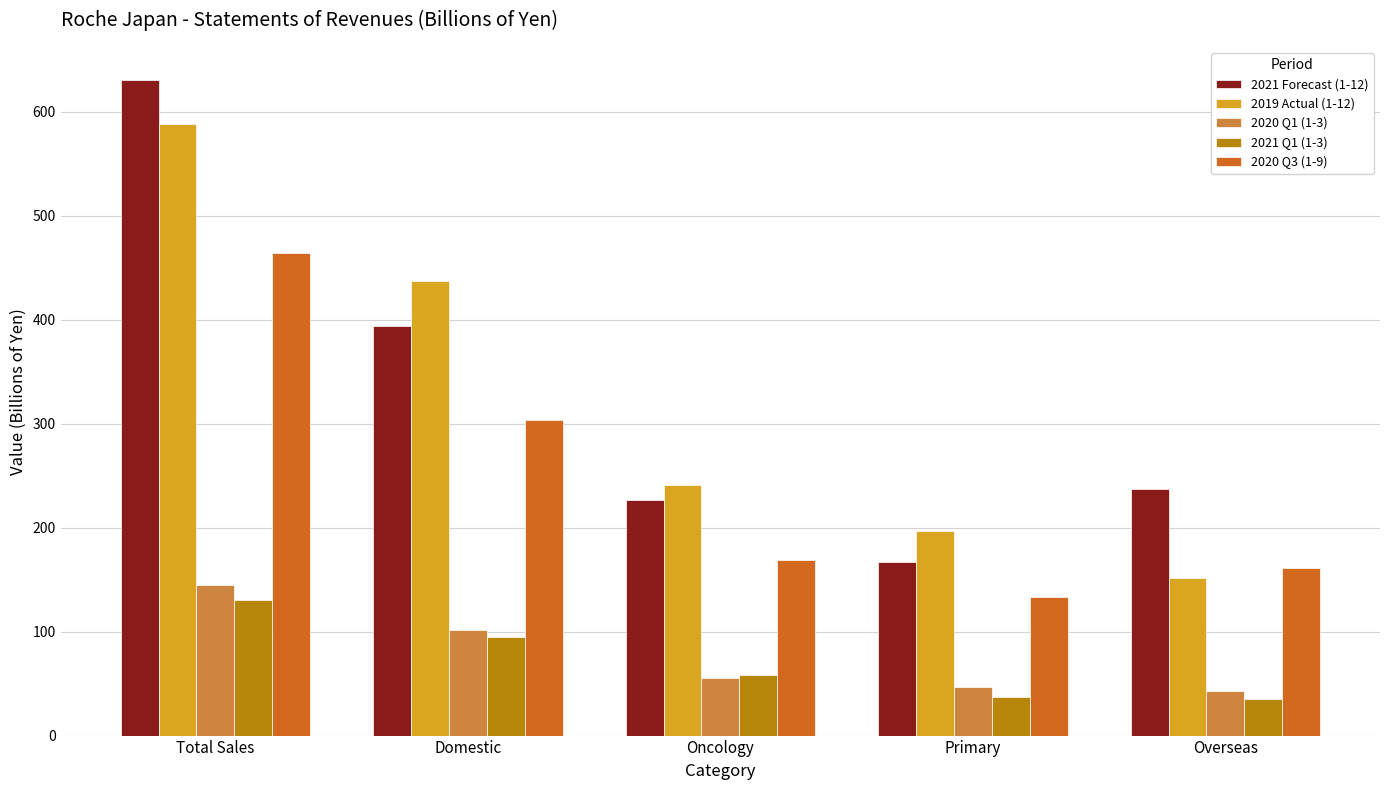

Are the bars grouped side by side (vs. stacked)?

Yes